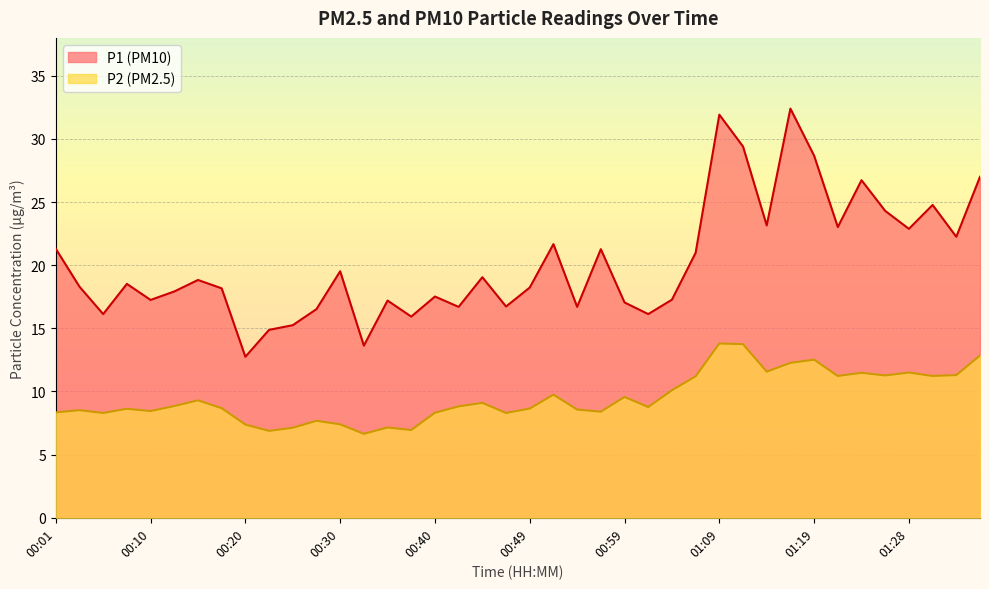

What is the sum of the P2 values at 01:19 and 01:23?

24.0